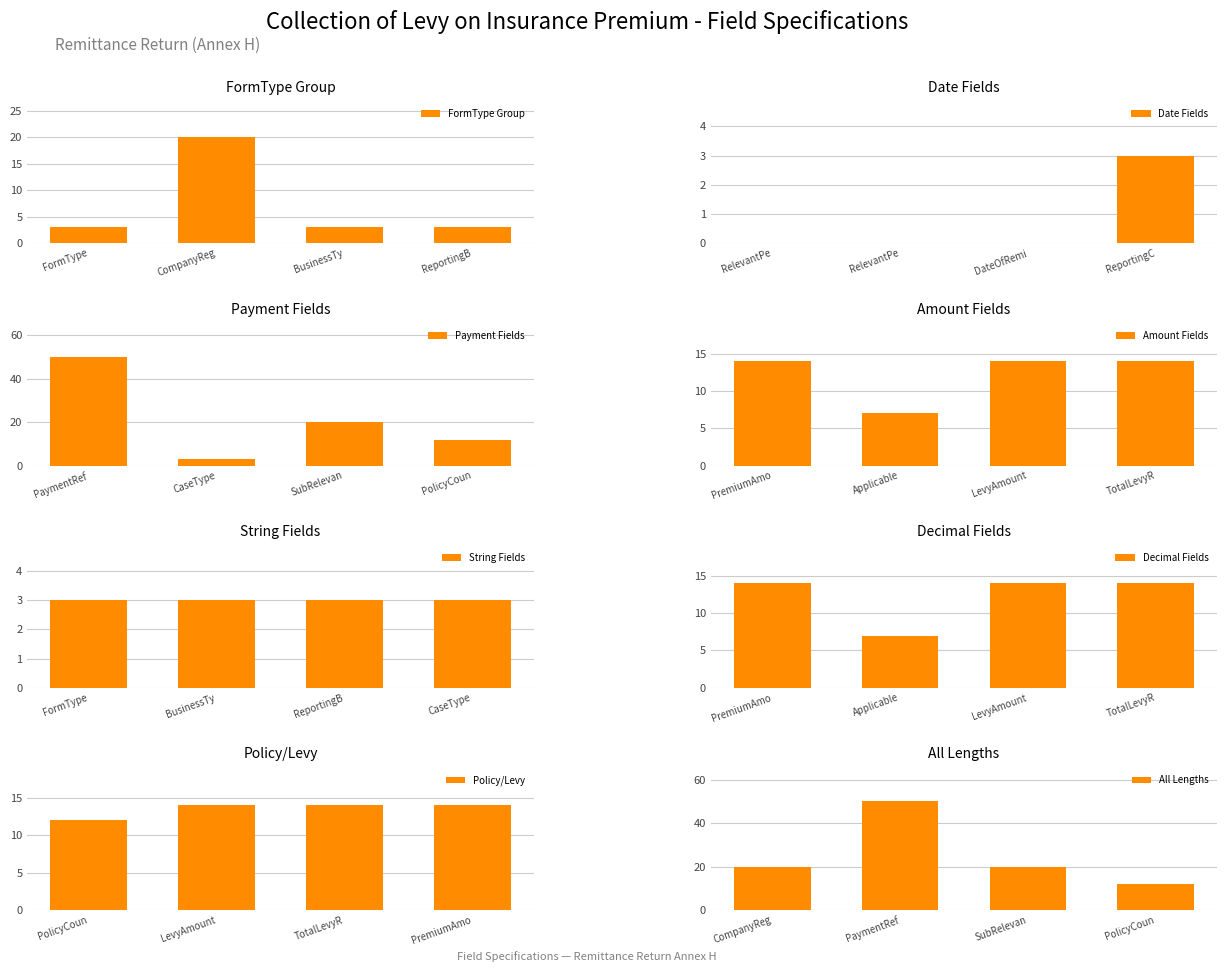

What is the average value of the FormType Group series?

7